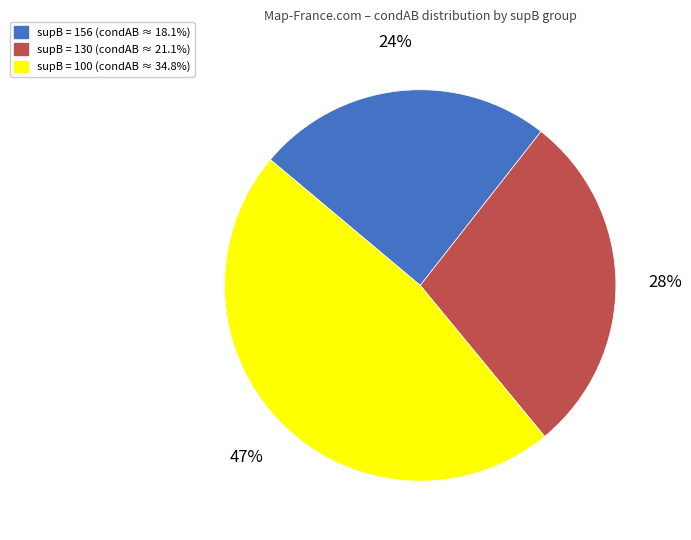

Is there a majority slice in this chart?

No